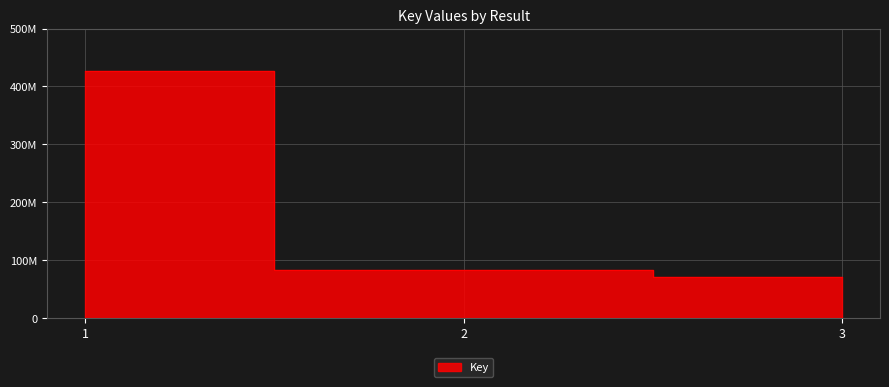

Between 3 and 2, which is larger?

2